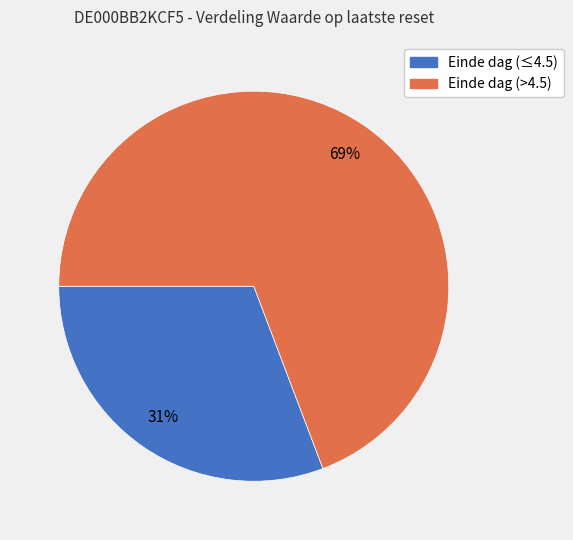

Does any single category account for the majority?

Yes